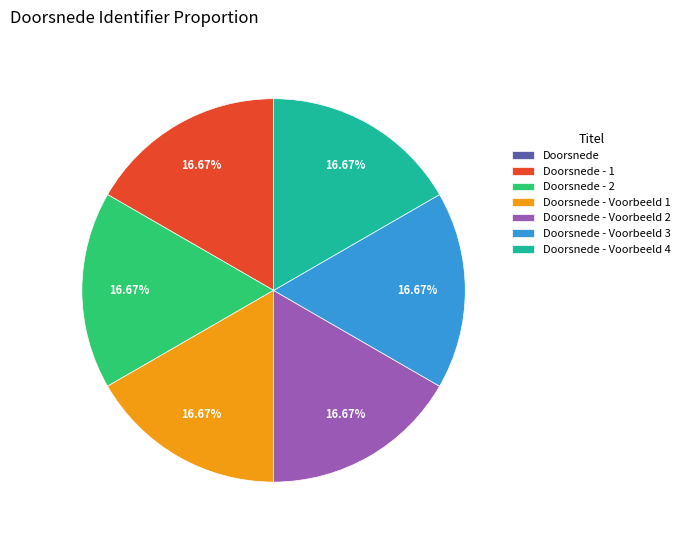

Is there a majority slice in this chart?

No